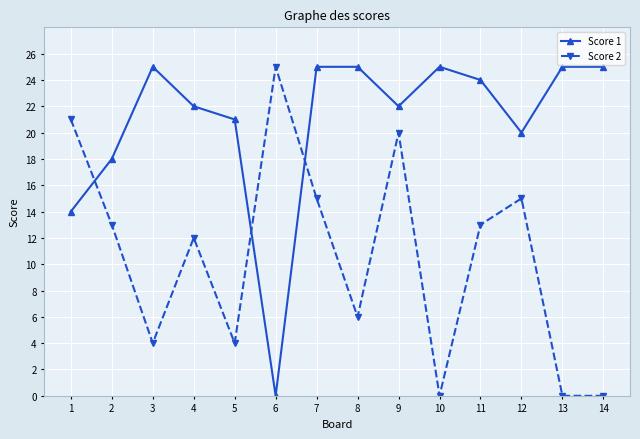

How many times do Score 1 and Score 2 cross each other?

3